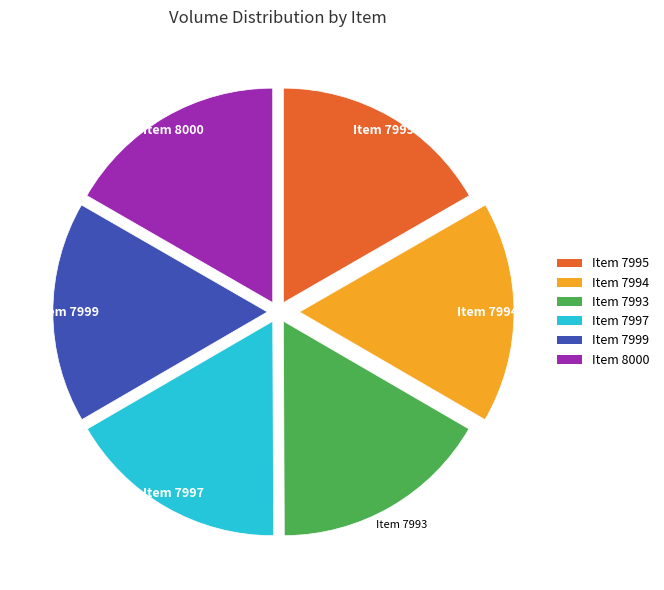

Does any single category account for the majority?

No